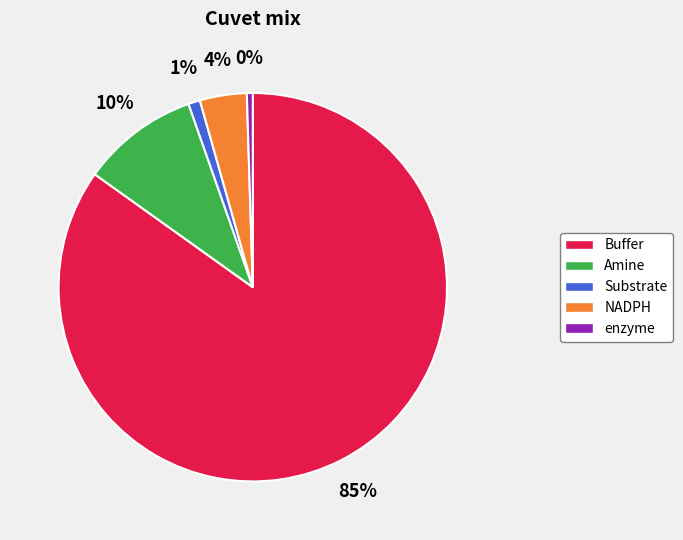

Which slice represents more than half of the pie?

Buffer